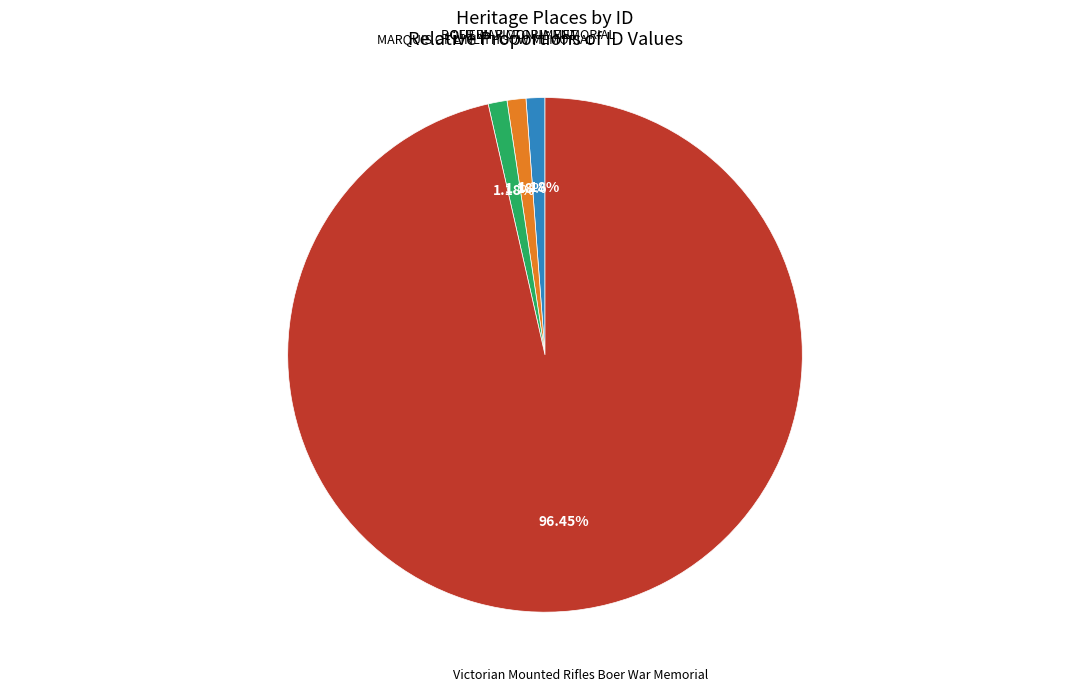

Is there a majority slice in this chart?

Yes